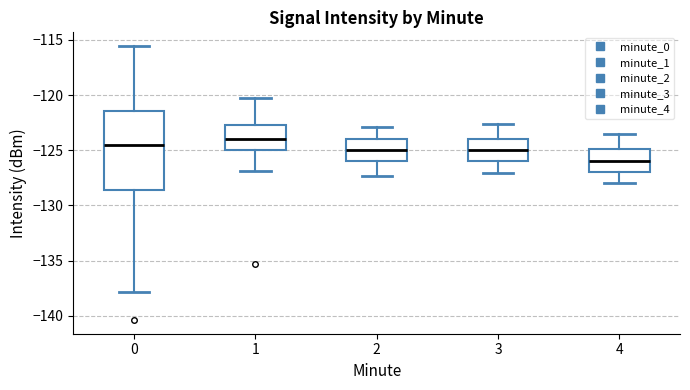

Reading left to right, read every box against the y-axis: the position of its median line, the range the box covers, and the ends of its whiskers. The values are not printed on the chart, so give them approximately, as read against the axis.

0: median -124.5, box -128.5 to -121.5, whiskers -138.0 to -115.5
1: median -124.0, box -125.0 to -122.5, whiskers -127.0 to -120.5
2: median -125.0, box -126.0 to -124.0, whiskers -127.5 to -123.0
3: median -125.0, box -126.0 to -124.0, whiskers -127.0 to -122.5
4: median -126.0, box -127.0 to -125.0, whiskers -128.0 to -123.5